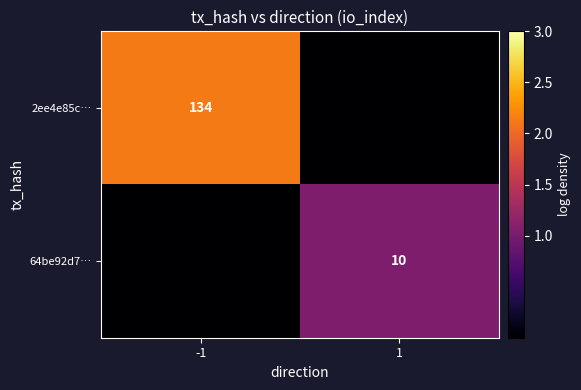

Which has a higher value, 1 or -1?

-1